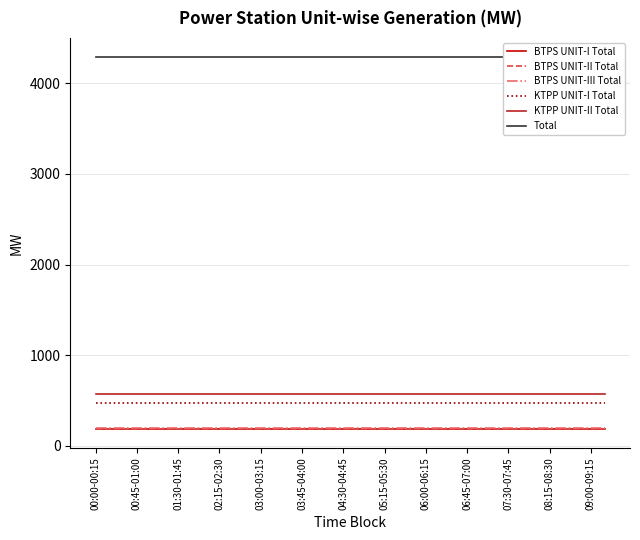

At which label is BTPS UNIT-I Total closest to 180?

00:00-00:15